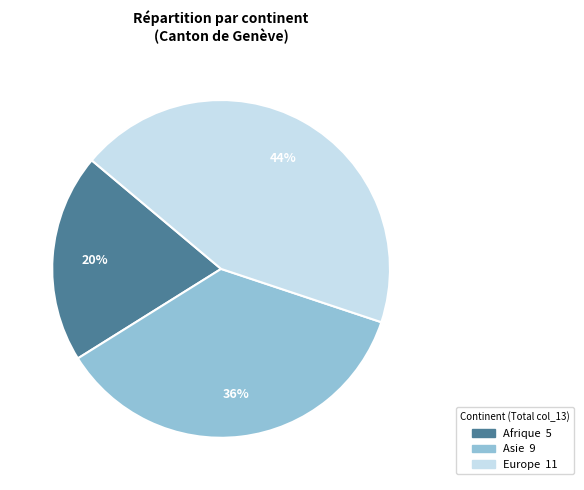

Is there a majority slice in this chart?

No